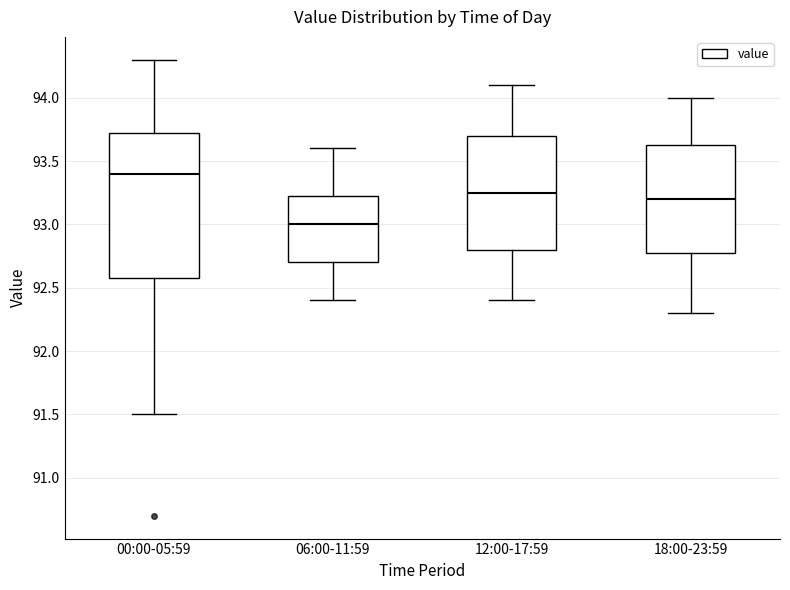

Reading left to right, transcribe this box plot: for each box, give where its median line is, the range the box spans, and where its two whiskers end, as read against the y-axis. The values are not printed on the chart, so give them approximately, as read against the axis.

00:00-05:59: median 93.40, box 92.60 to 93.75, whiskers 91.50 to 94.30
06:00-11:59: median 93.00, box 92.70 to 93.25, whiskers 92.40 to 93.60
12:00-17:59: median 93.25, box 92.80 to 93.70, whiskers 92.40 to 94.10
18:00-23:59: median 93.20, box 92.80 to 93.65, whiskers 92.30 to 94.00